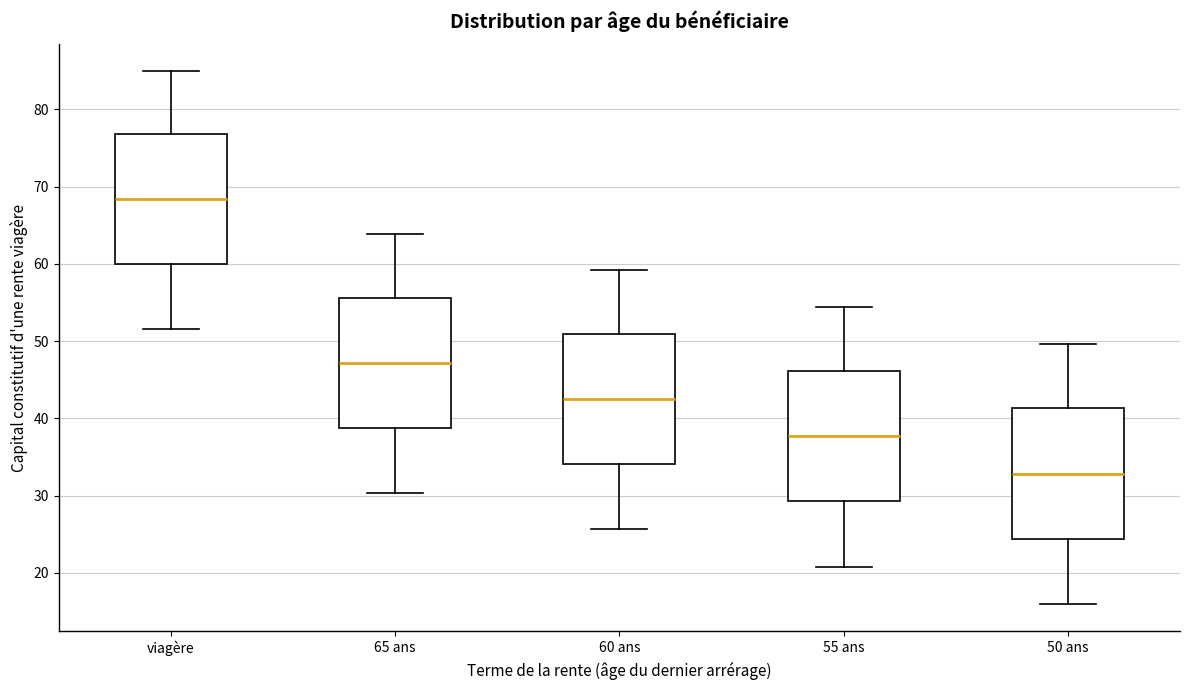

Where does the upper whisker of the box for 65 ans end on the y-axis? The values are not printed on the chart, so give them approximately, as read against the axis.

64